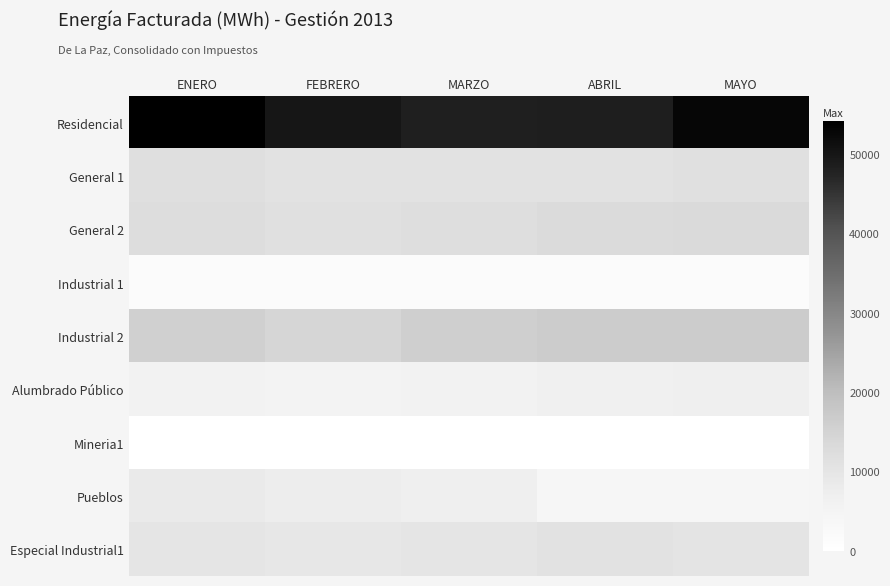

Reading left to right, what are all the values shown in this chart?

Residencial: ENERO=54128.9	FEBRERO=50053.0	MARZO=48313.1	ABRIL=48513.0	MAYO=52663.4
General 1: ENERO=11637.3	FEBRERO=10845.7	MARZO=10918.8	ABRIL=10843.2	MAYO=11606.0
General 2: ENERO=12459.1	FEBRERO=11581.7	MARZO=11946.7	ABRIL=12758.4	MAYO=13178.9
Industrial 1: ENERO=1764.8	FEBRERO=1658.4	MARZO=1662.7	ABRIL=1600.3	MAYO=1725.1
Industrial 2: ENERO=15640.6	FEBRERO=14367.3	MARZO=16045.2	ABRIL=16623.2	MAYO=16683.9
Alumbrado Público: ENERO=5885.0	FEBRERO=5302.5	MARZO=5866.0	ABRIL=6704.7	MAYO=6955.8
Mineria1: ENERO=97.2	FEBRERO=69.6	MARZO=54.0	ABRIL=0.0	MAYO=0.0
Pueblos: ENERO=8549.2	FEBRERO=7765.6	MARZO=6818.5	ABRIL=3973.0	MAYO=4143.1
Especial Industrial1: ENERO=10121.1	FEBRERO=9104.3	MARZO=9876.1	ABRIL=10747.7	MAYO=10225.9